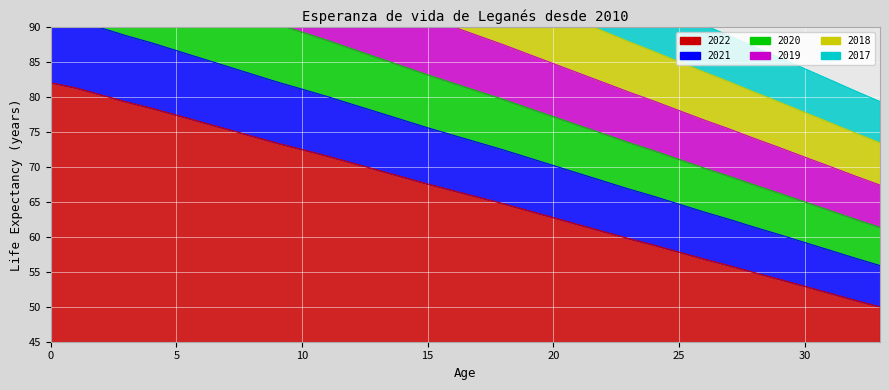

How many lines are shown in the chart?

6